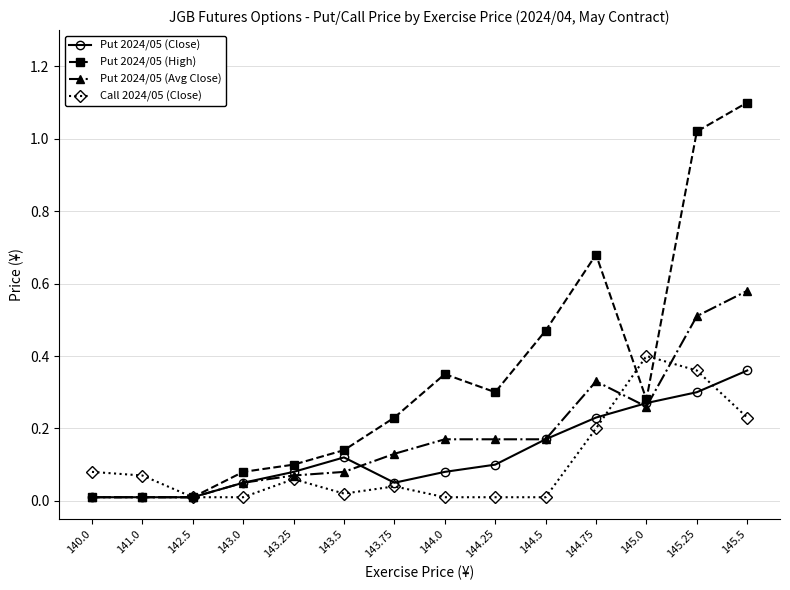

What is the greatest value displayed?

1.1